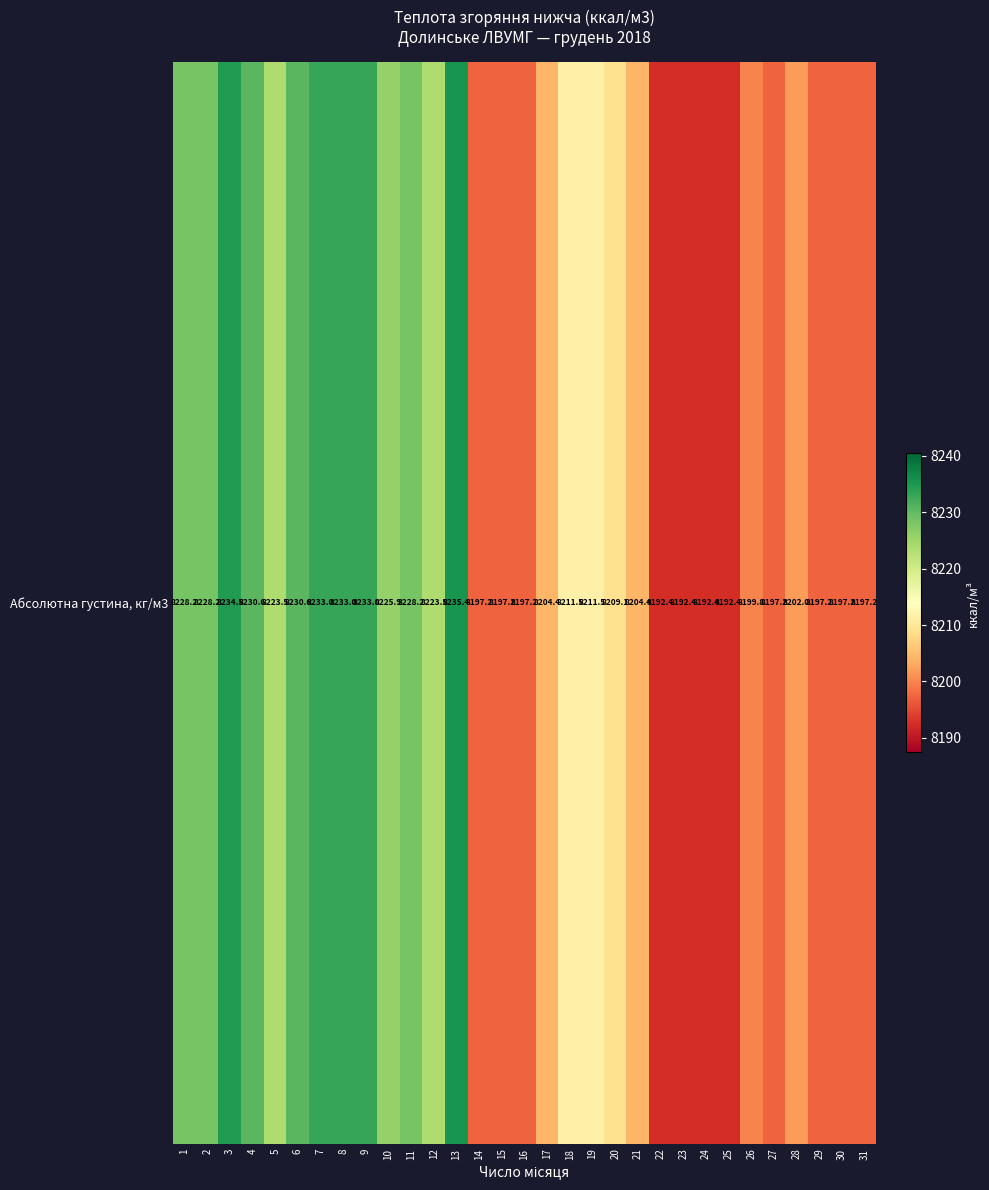

What is the change in value from 3 to 8?

-1.4